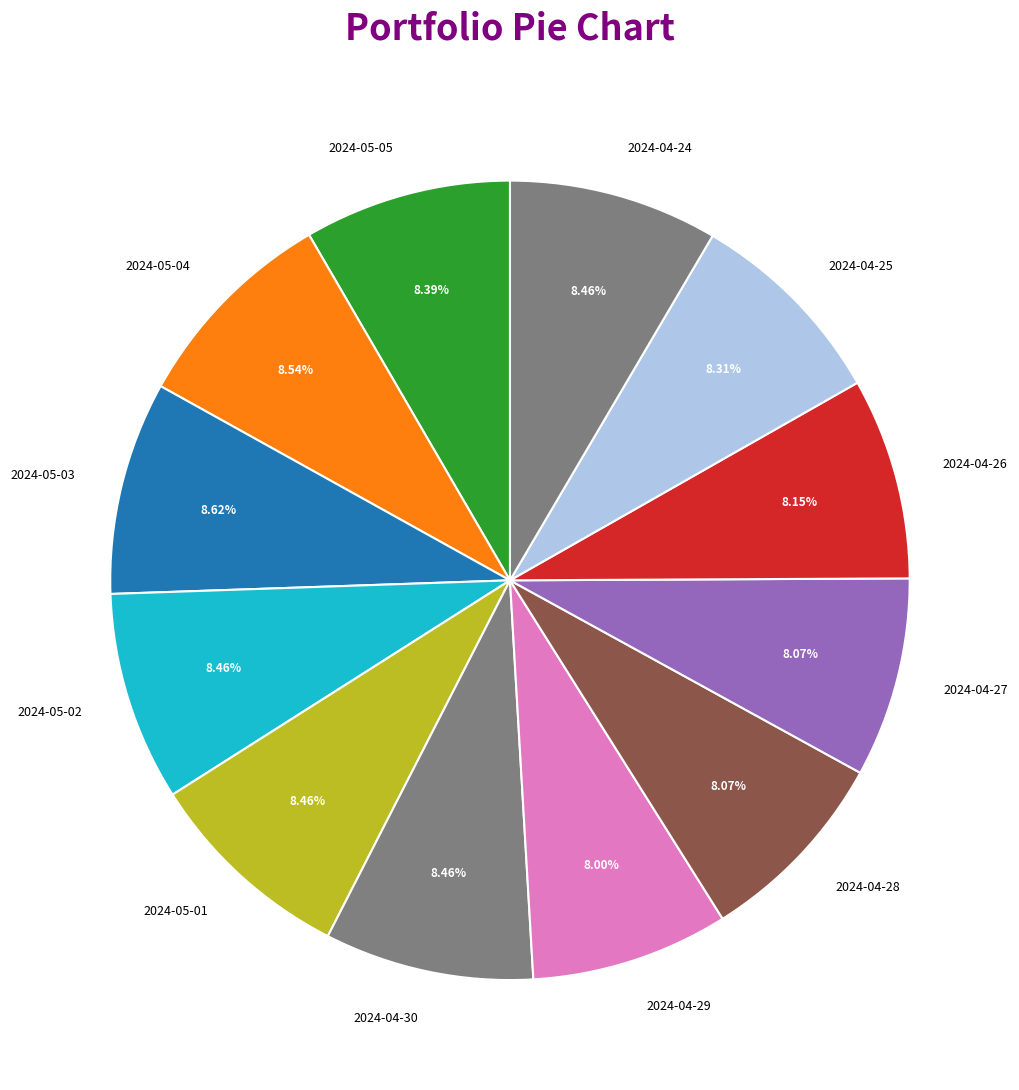

How much of the chart is everything except 2024-04-27?

91.9%